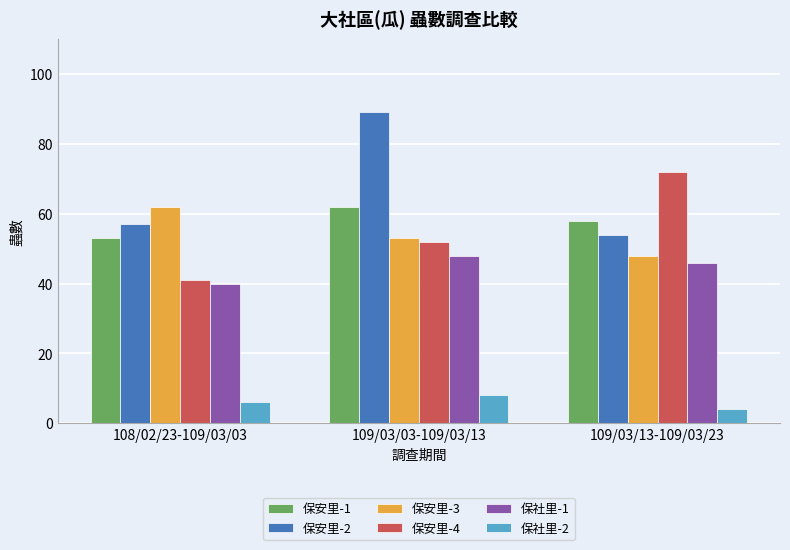

Is it true that 保安里-2 equals 83 at 108/02/23-109/03/03?

False